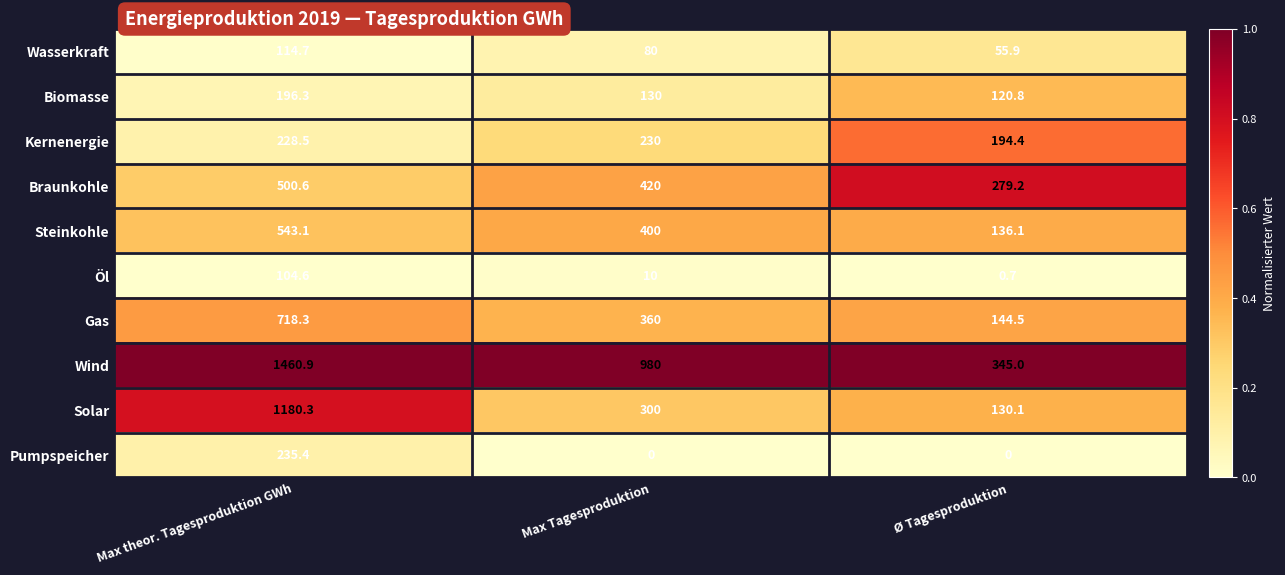

Between Max Tagesproduktion and Ø Tagesproduktion, which series saw the biggest shift?

Wind